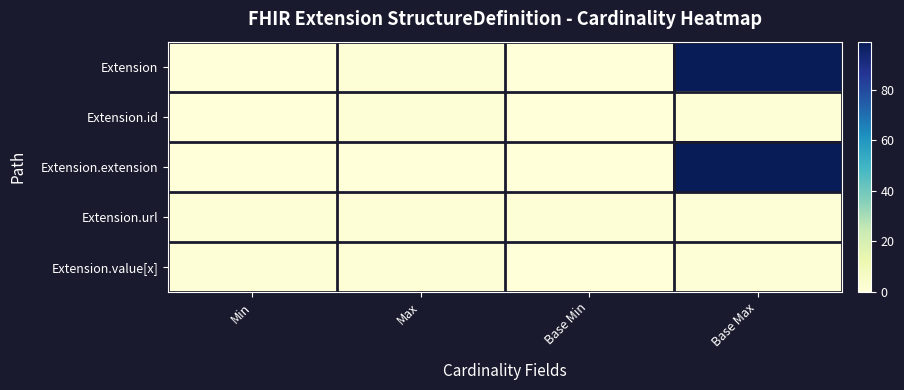

Between Max and Base Max, which is larger?

Base Max